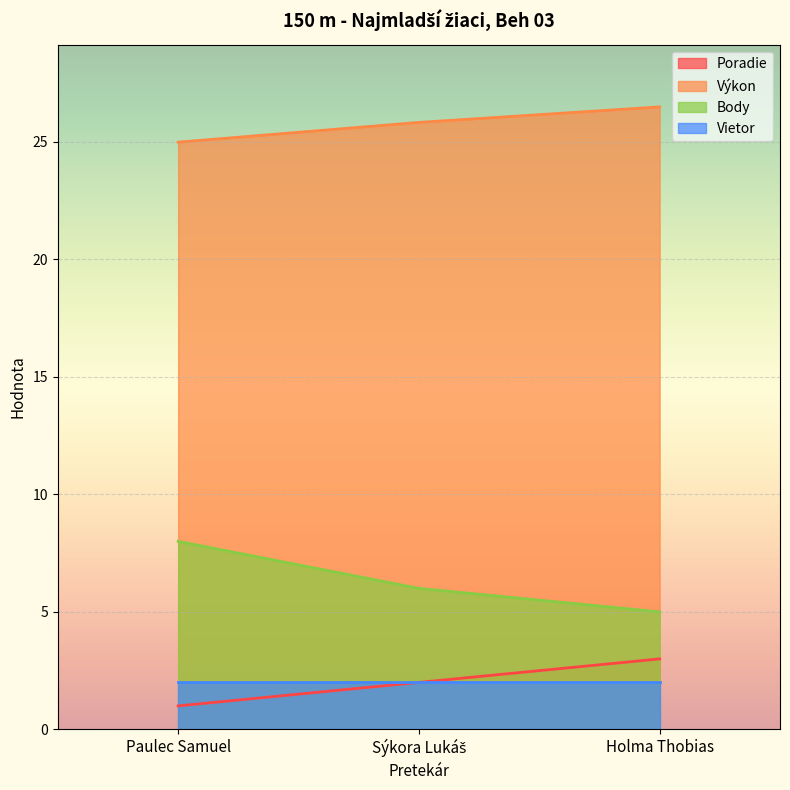

How many data points in Výkon are above 25?

2